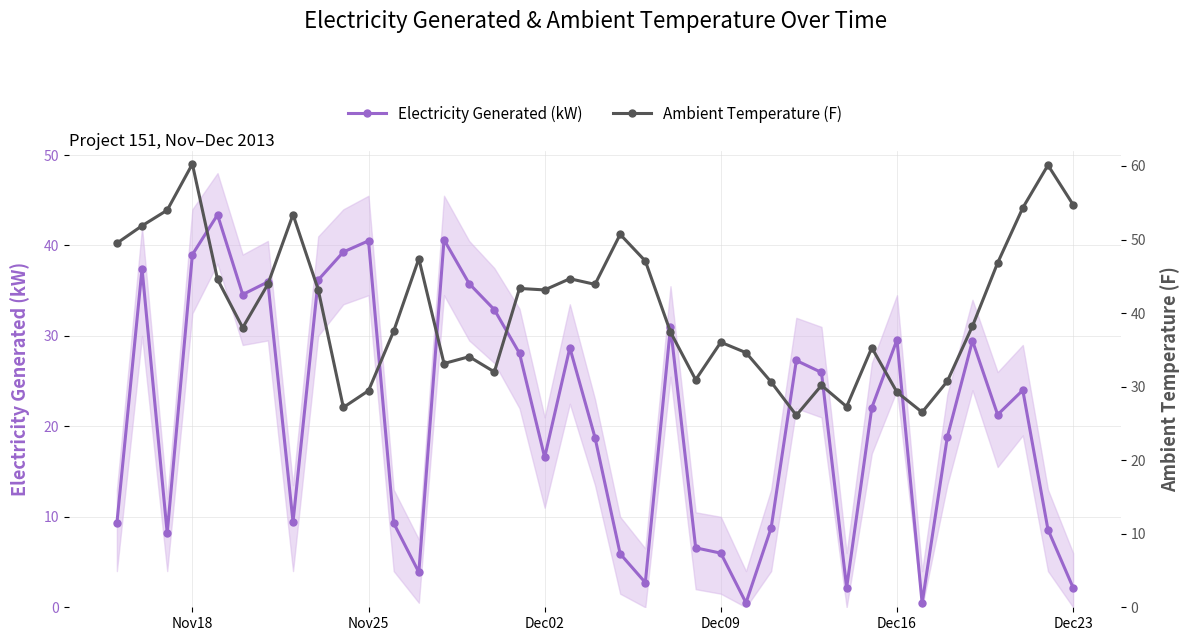

True or false: Electricity Generated (kW) has more than 0 interior local peaks.

True